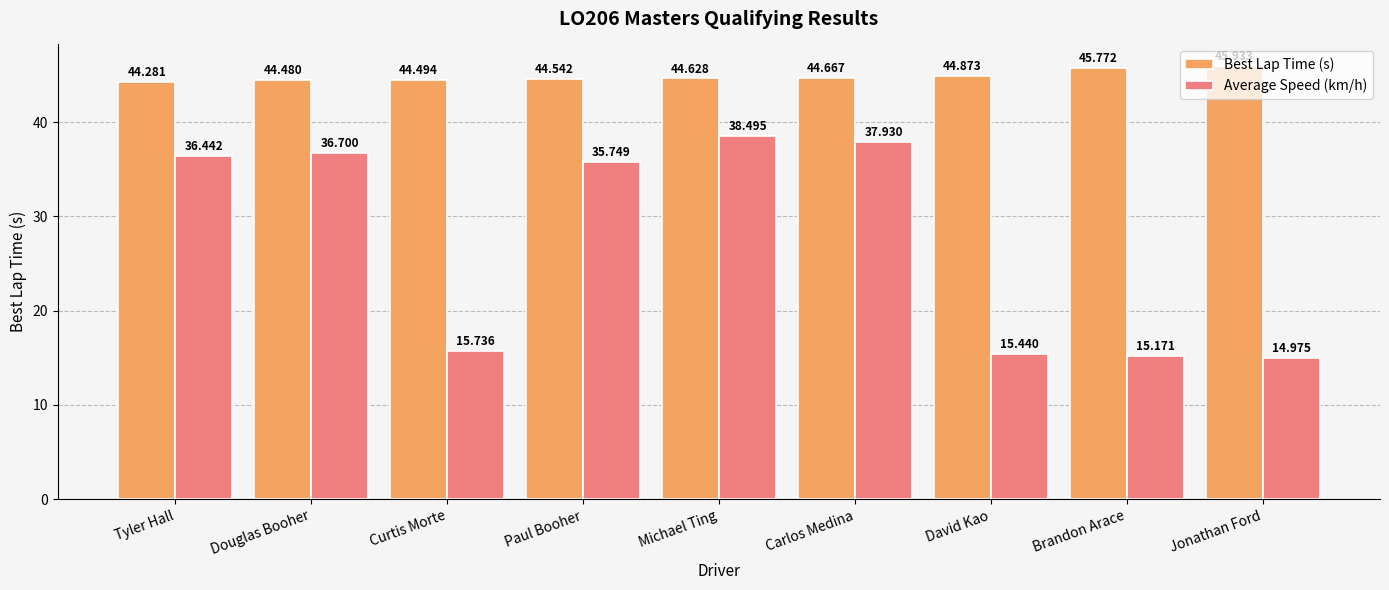

Rank the series by their maximum value, from highest to lowest.

Best Lap Time (s), Average Speed (km/h)